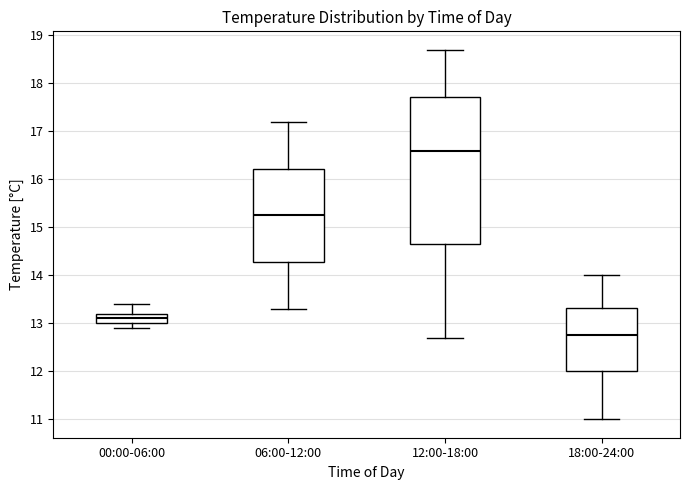

Which box has the lowest median line?

18:00-24:00